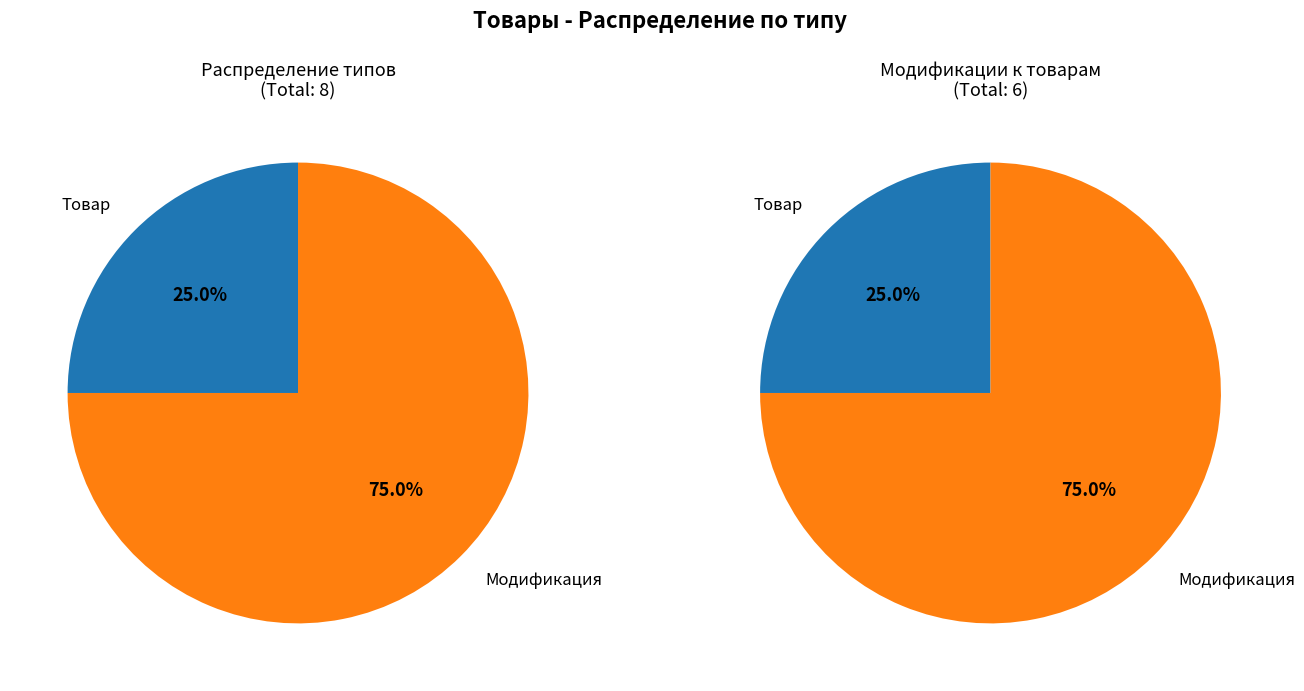

What percentage is the Модификация slice, to the nearest percent?

75%